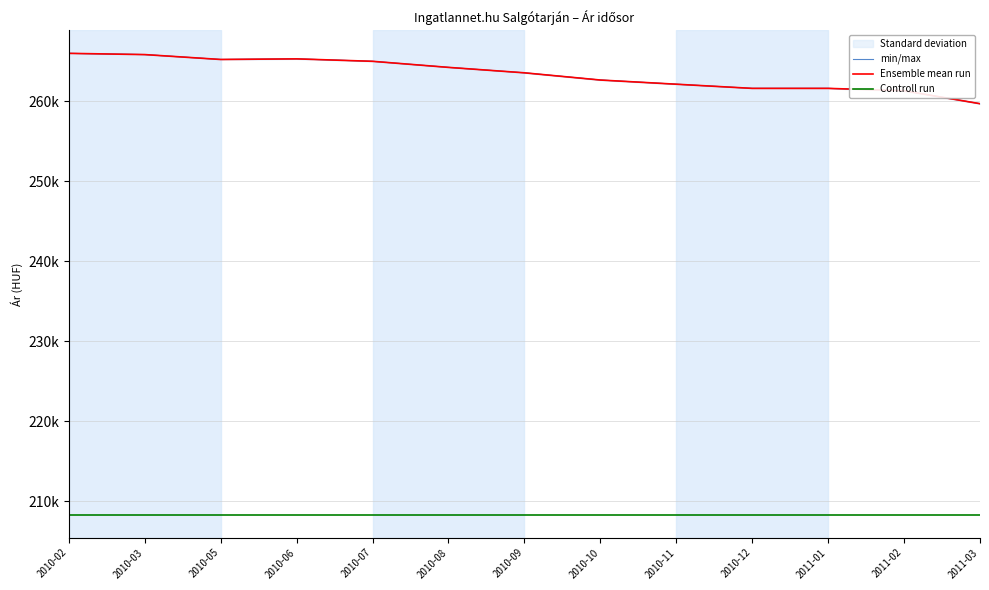

At how many categories does at least one series exceed 229622?

13